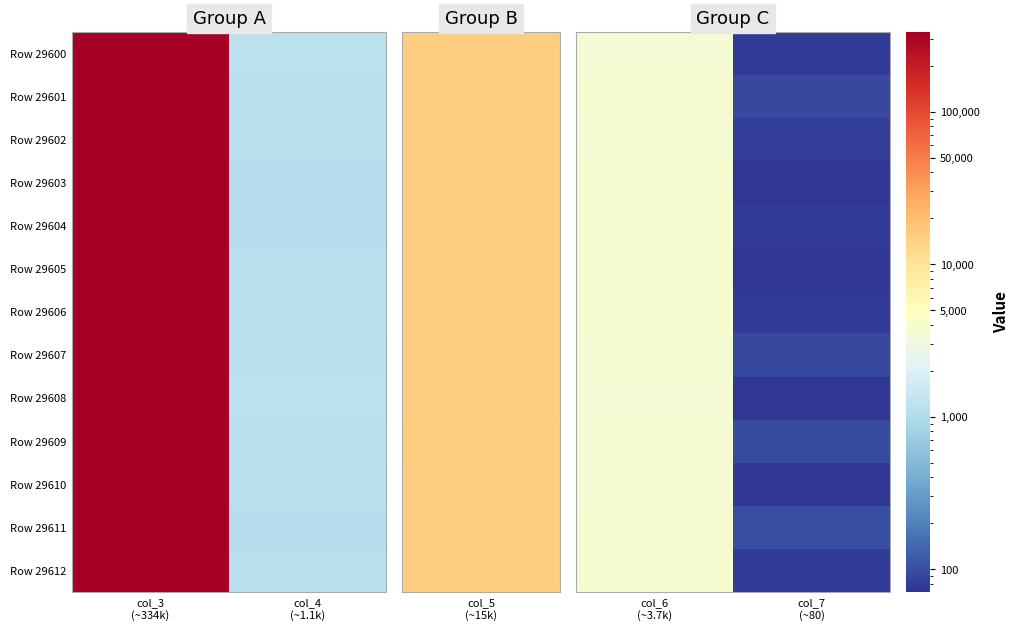

Where is Row 29604 nearest to the value 1912?

col_7 (~80)